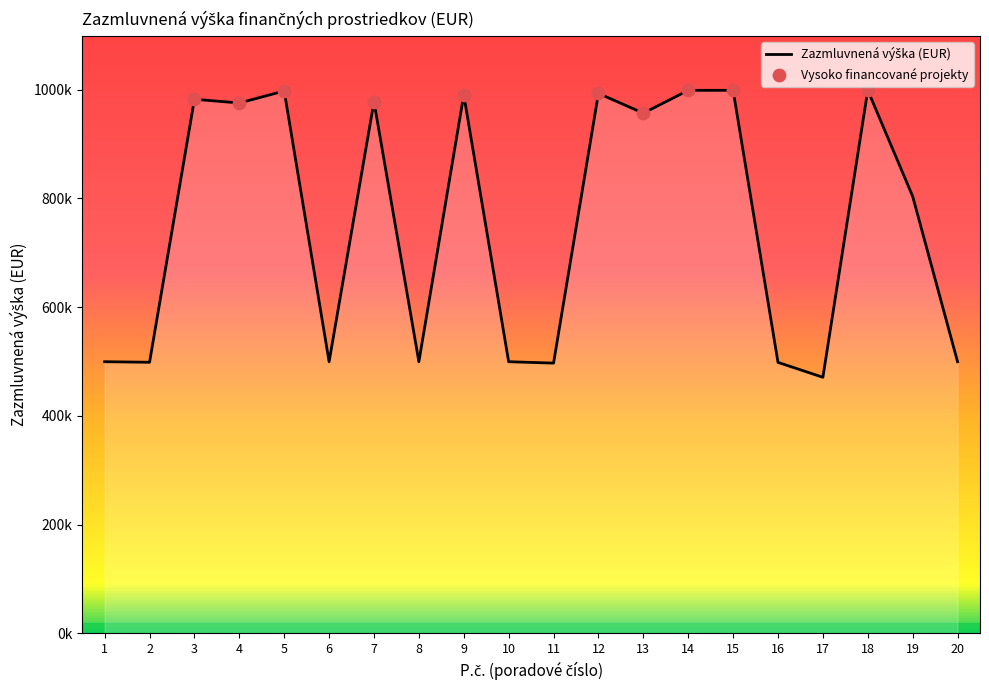

What is the change in value from 1 to 4?

+475878.9